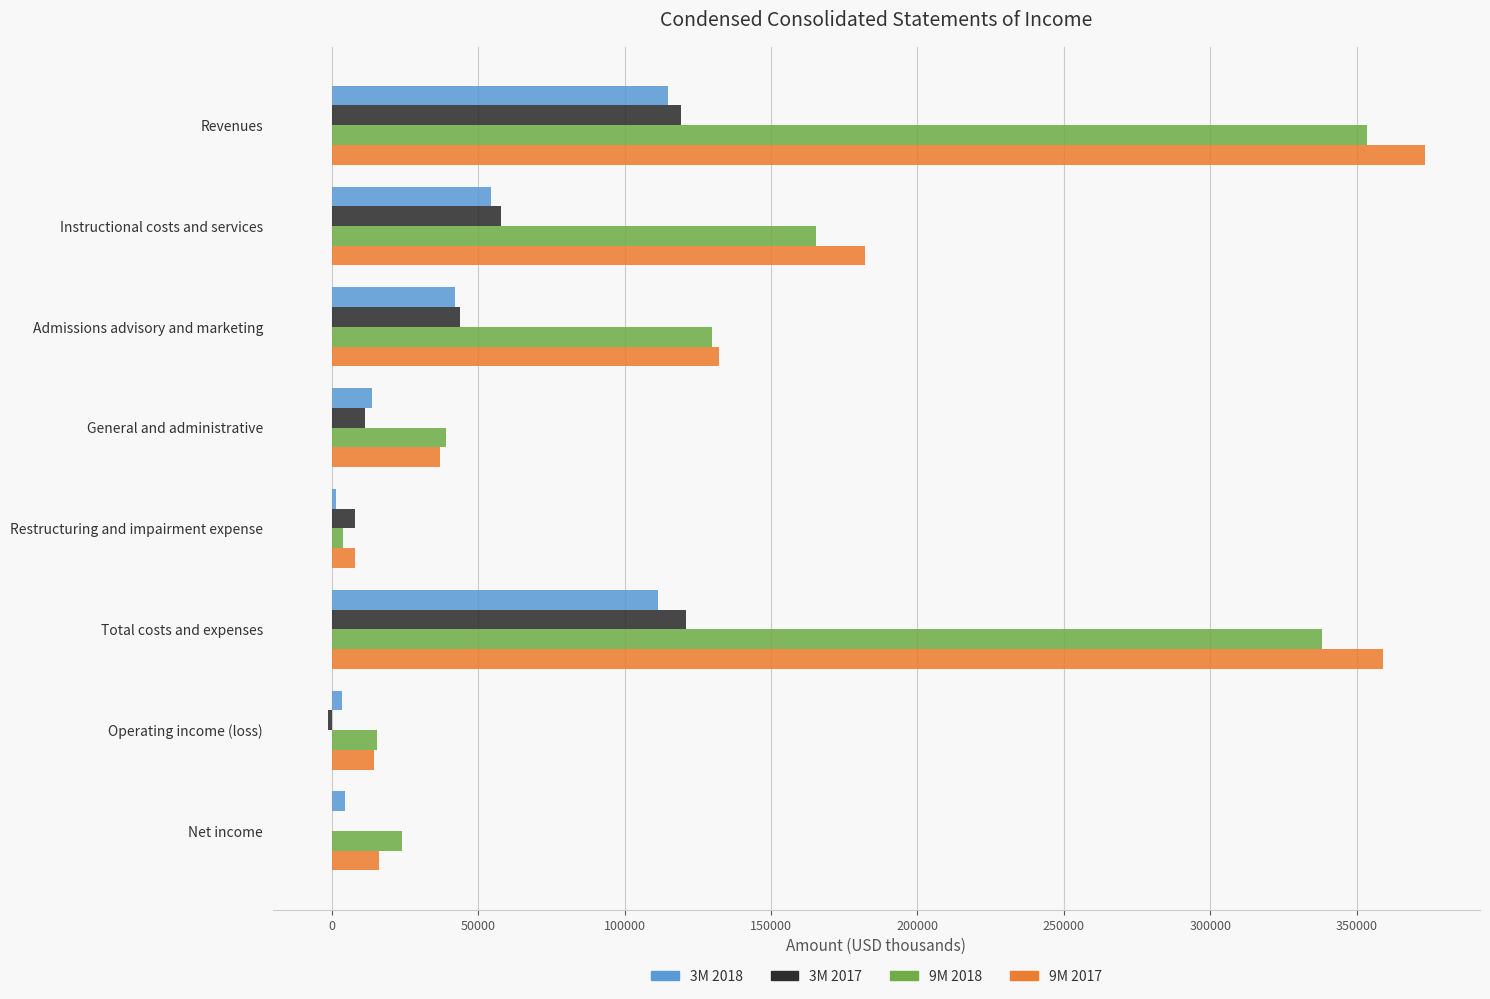

What is the greatest value displayed?

373438